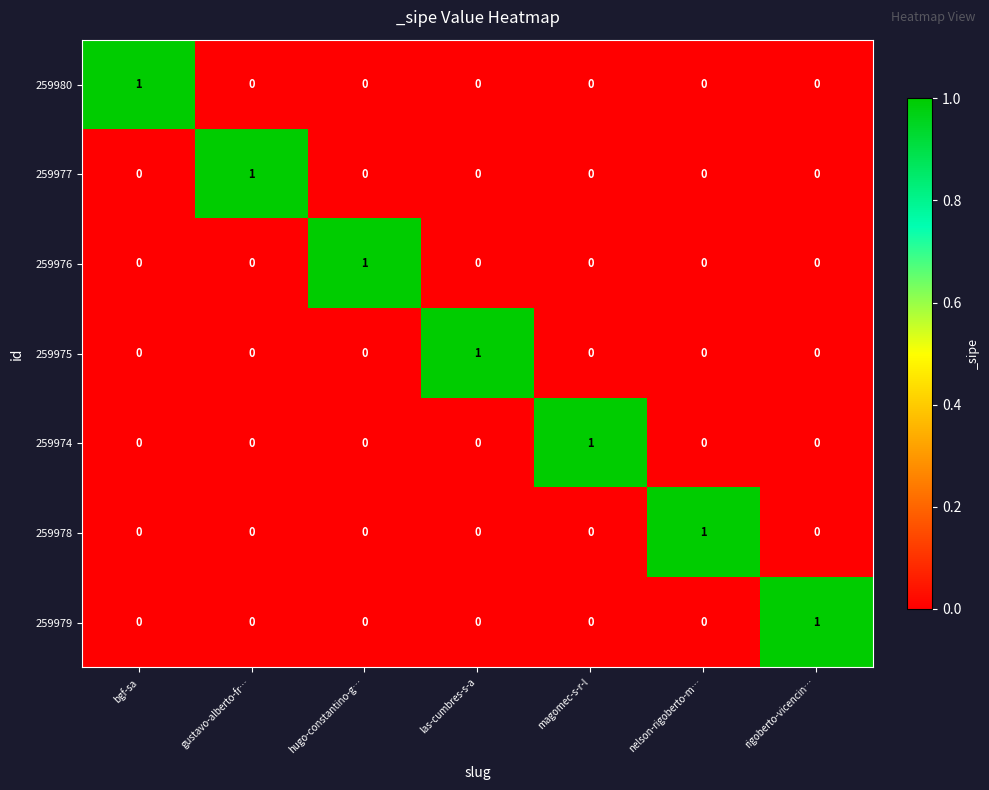

At how many categories does at least one series exceed 0?

7